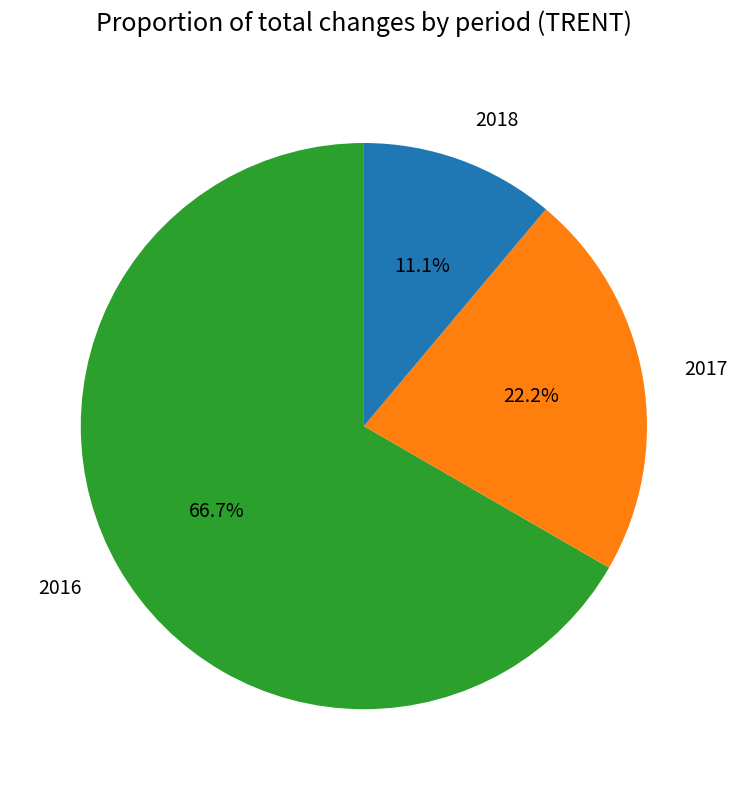

What is the total percentage of 2017 and 2016?

88.9%